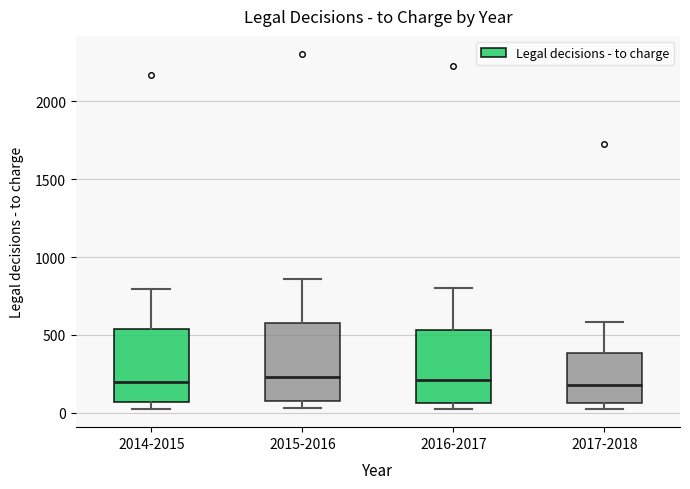

Where does the median line of the box for 2015-2016 sit on the y-axis? The values are not printed on the chart, so give them approximately, as read against the axis.

250